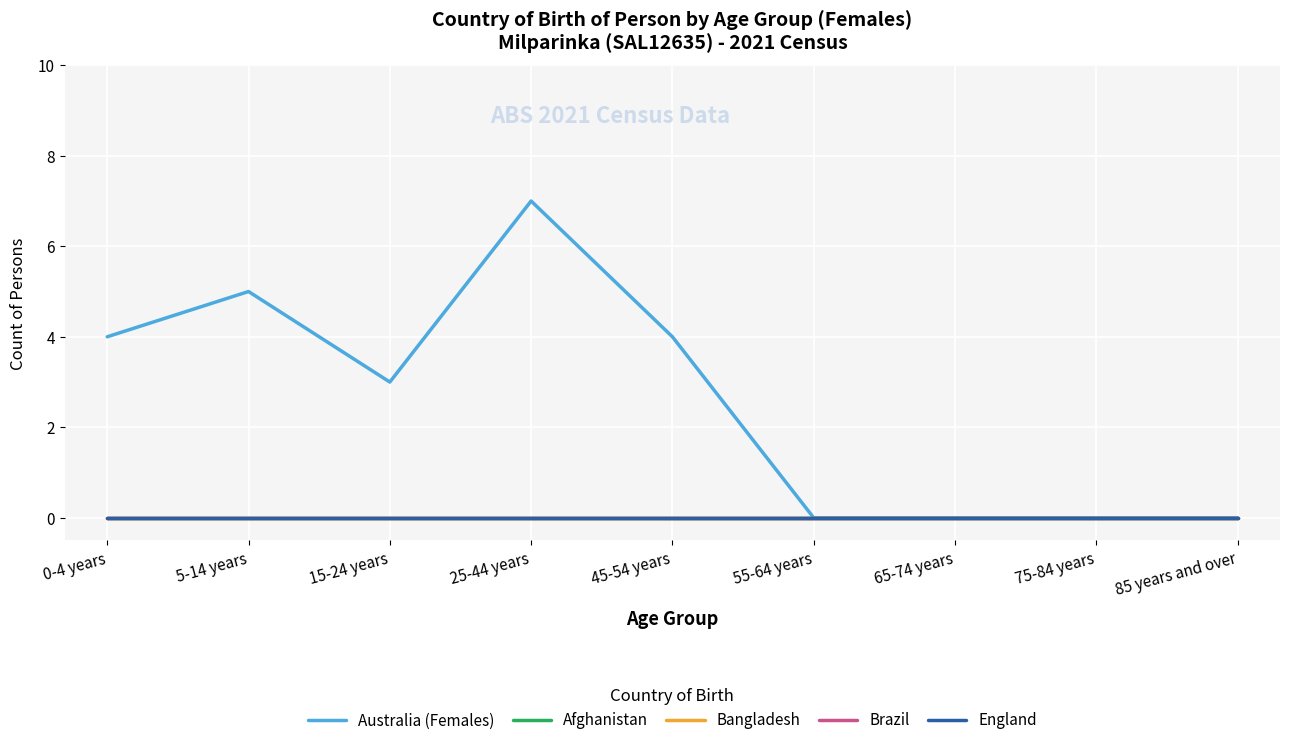

What position from the right is 85 years and over?

1